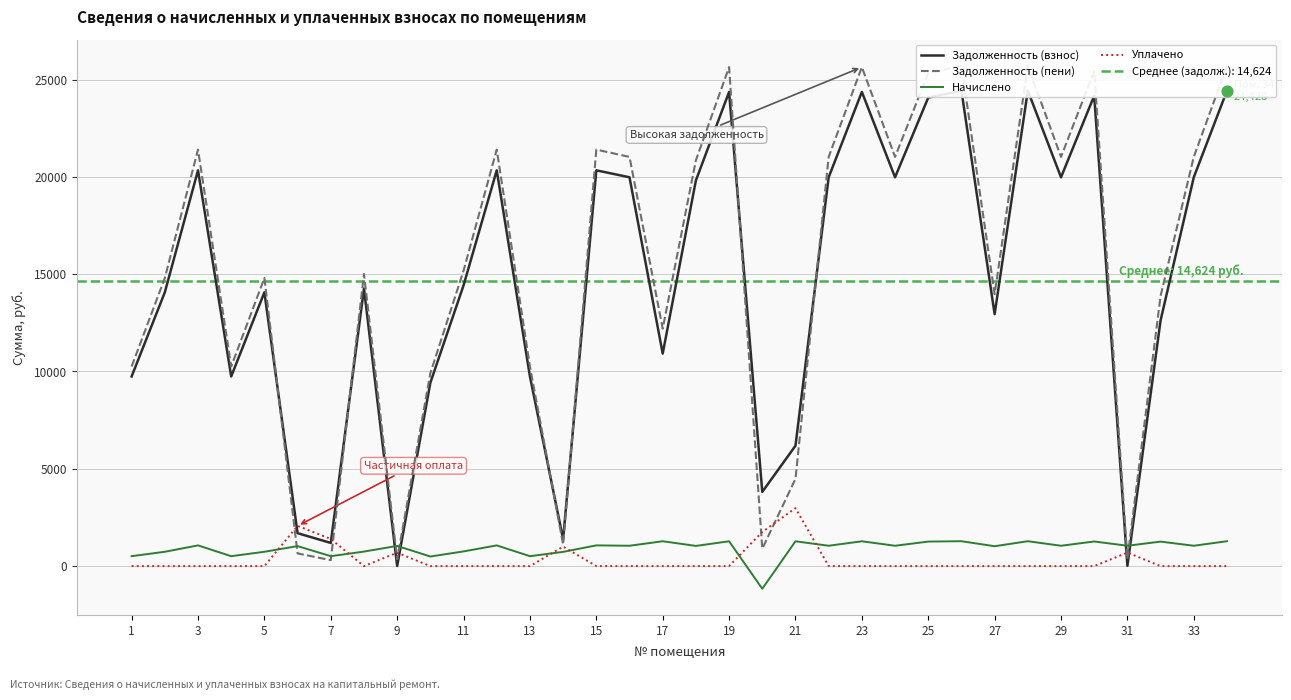

Which series has the largest total across all categories?

Задолженность (пени)